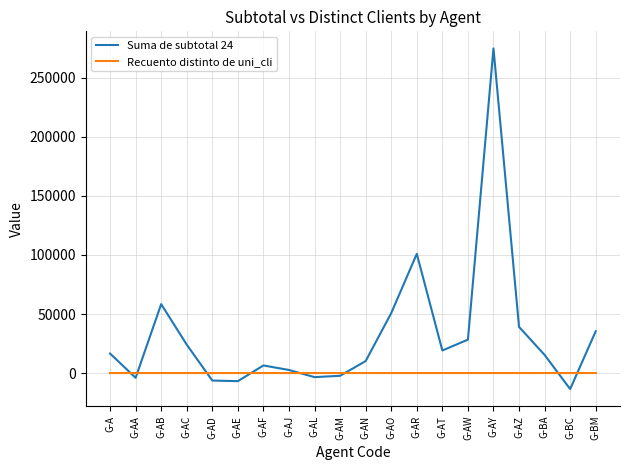

Which series has the widest spread of values?

Suma de subtotal 24